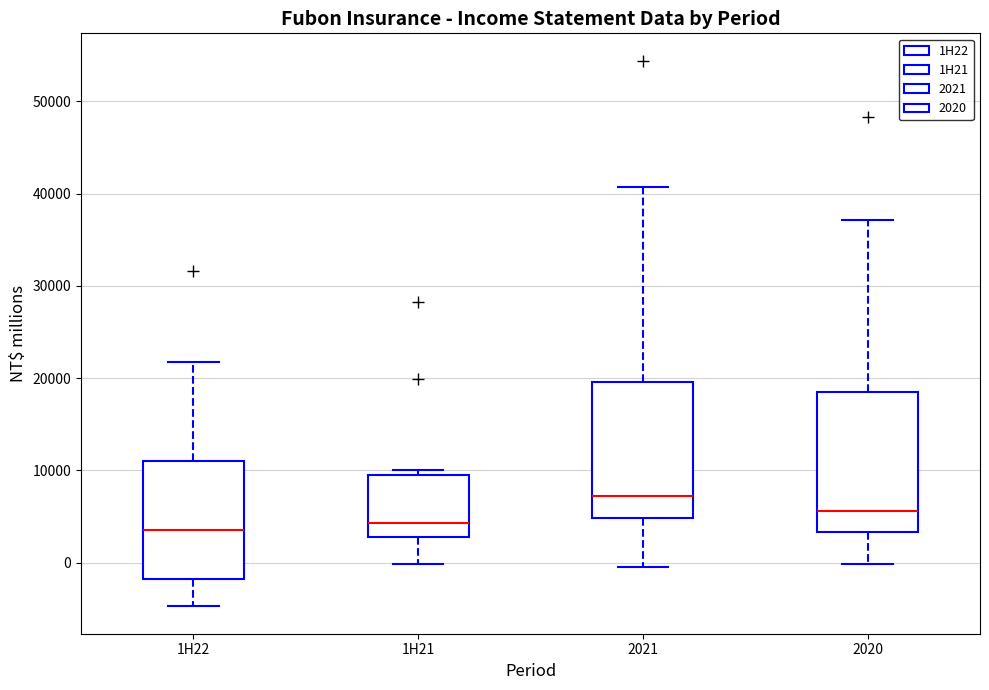

Which box's median line is the highest?

2021